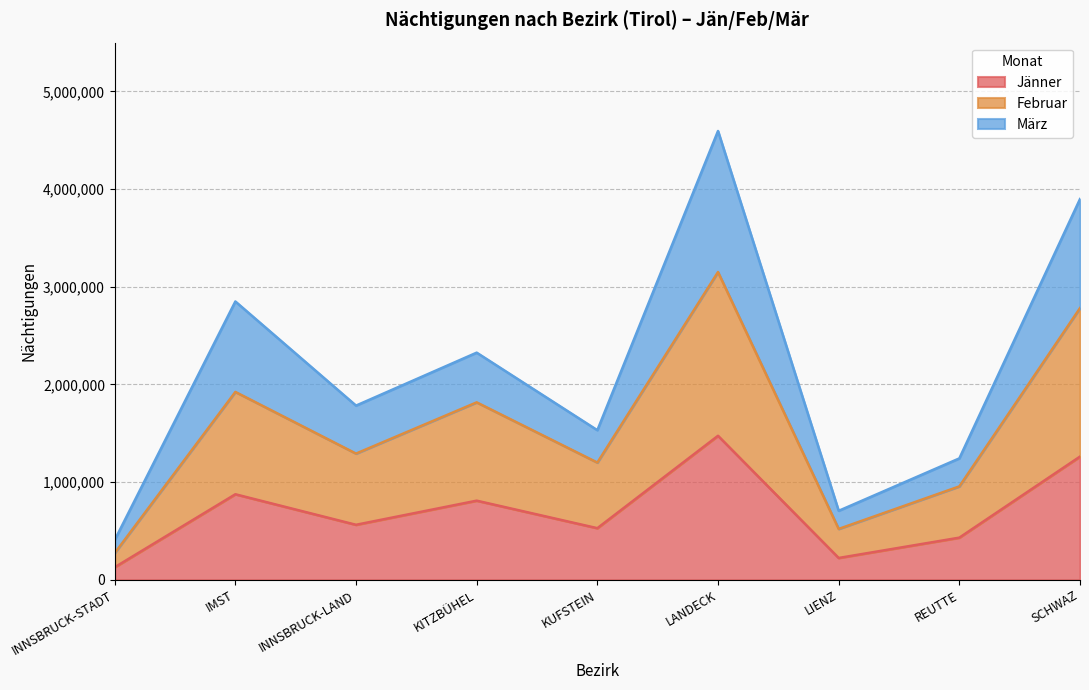

What is the difference between the maximum and minimum values in the Jänner series?

1346201